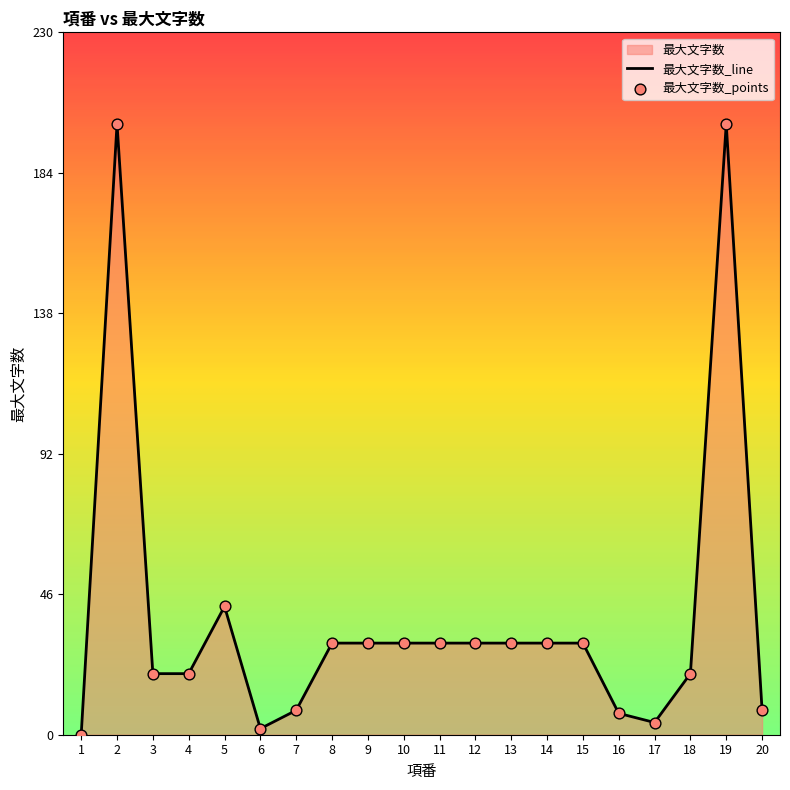

What is the change in value from 7 to 13?

+22